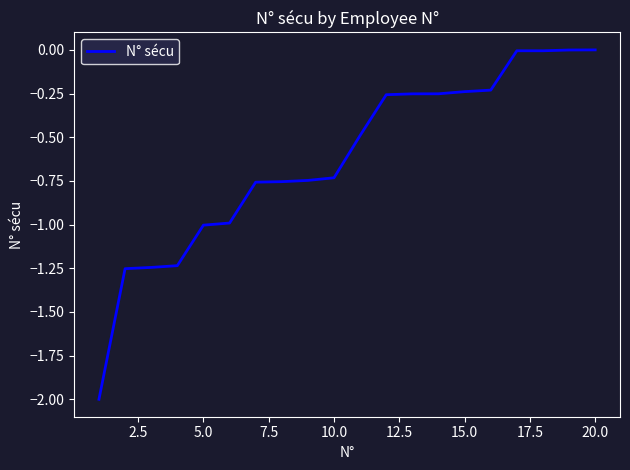

What is the difference between the maximum and minimum values?

2.0